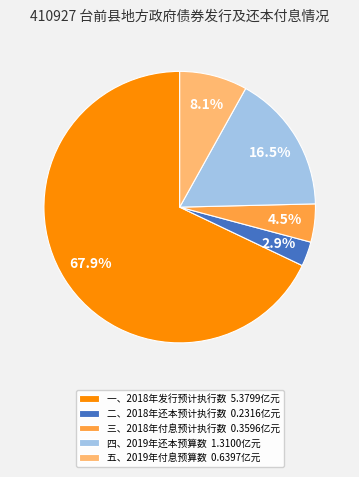

To the nearest percent, what portion does 一、2018年发行预计执行数 represent?

68%